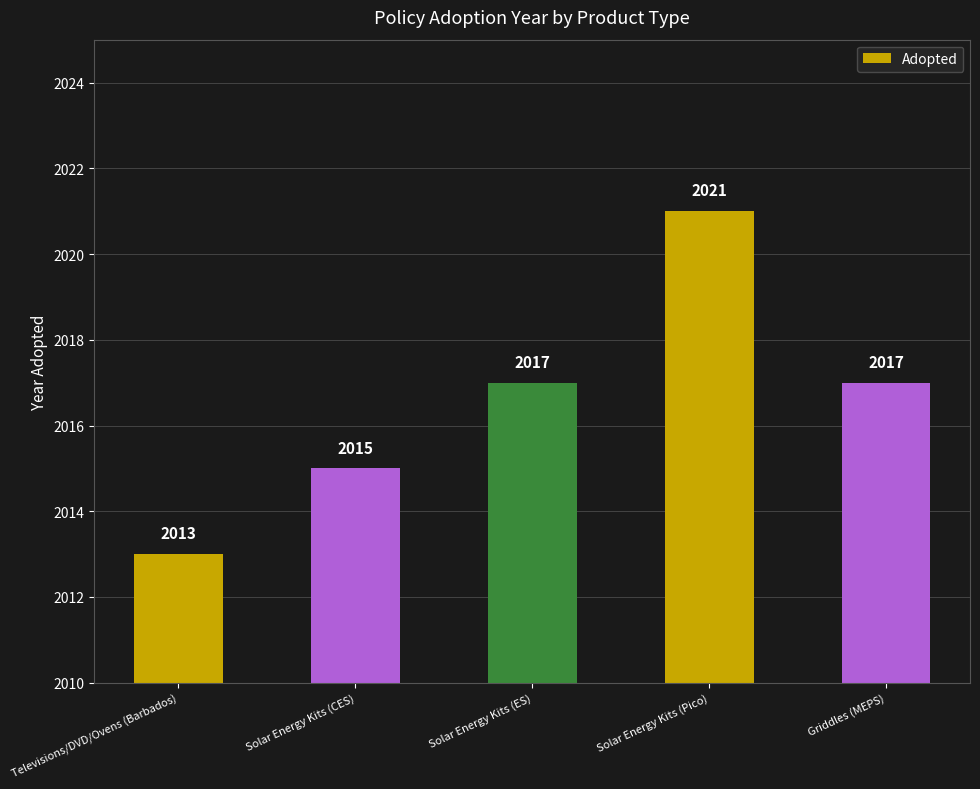

What is the change in value from Solar Energy Kits (CES) to Solar Energy Kits (ES)?

+2